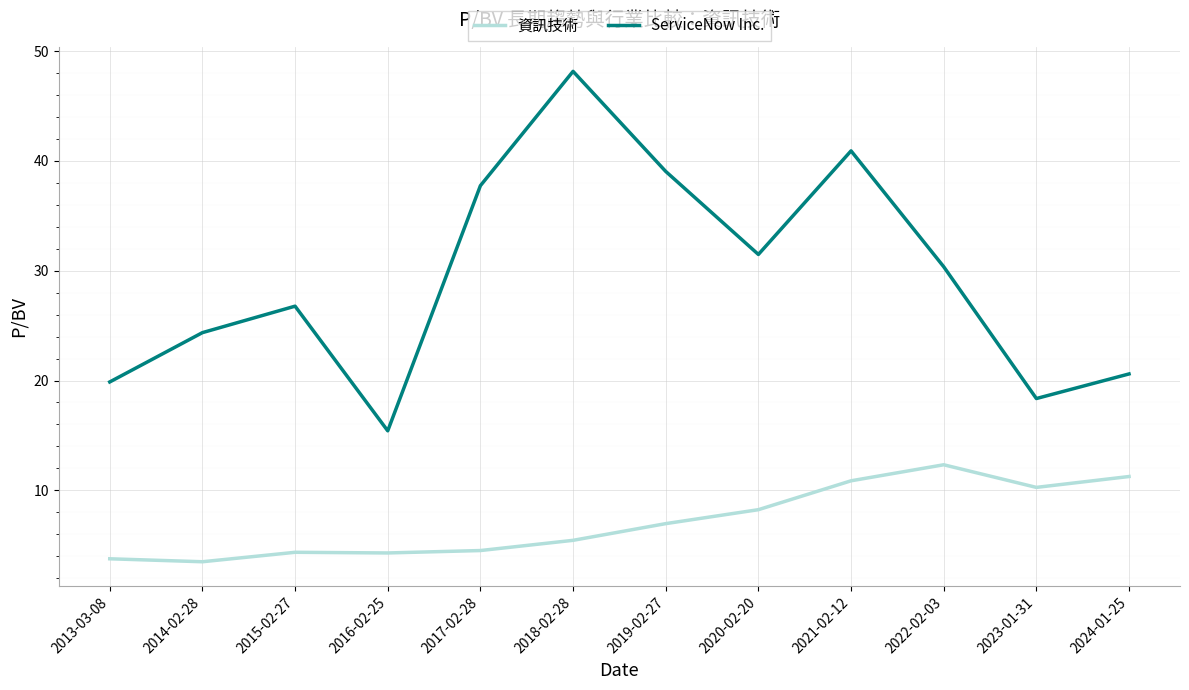

True or false: 資訊技術 has more than 0 points higher than both neighbors.

True